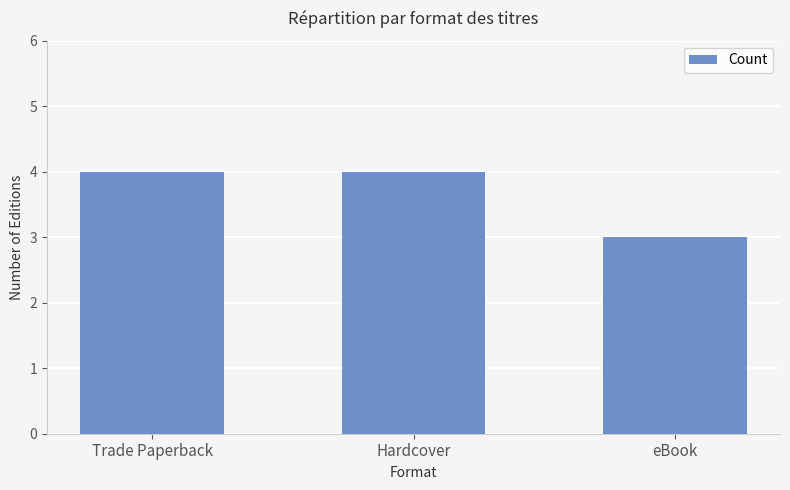

What position from the left is Trade Paperback?

1